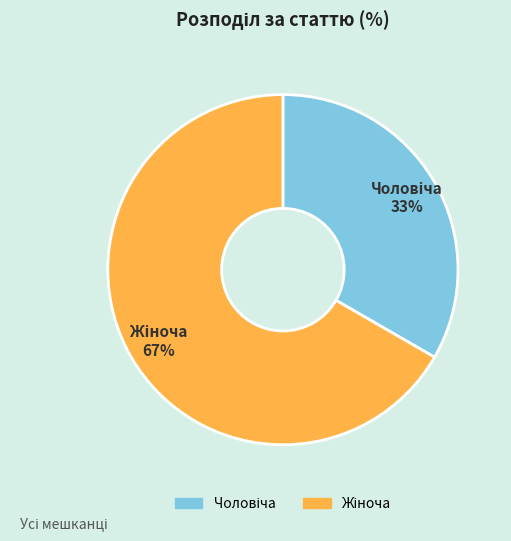

Does any single category account for the majority?

Yes